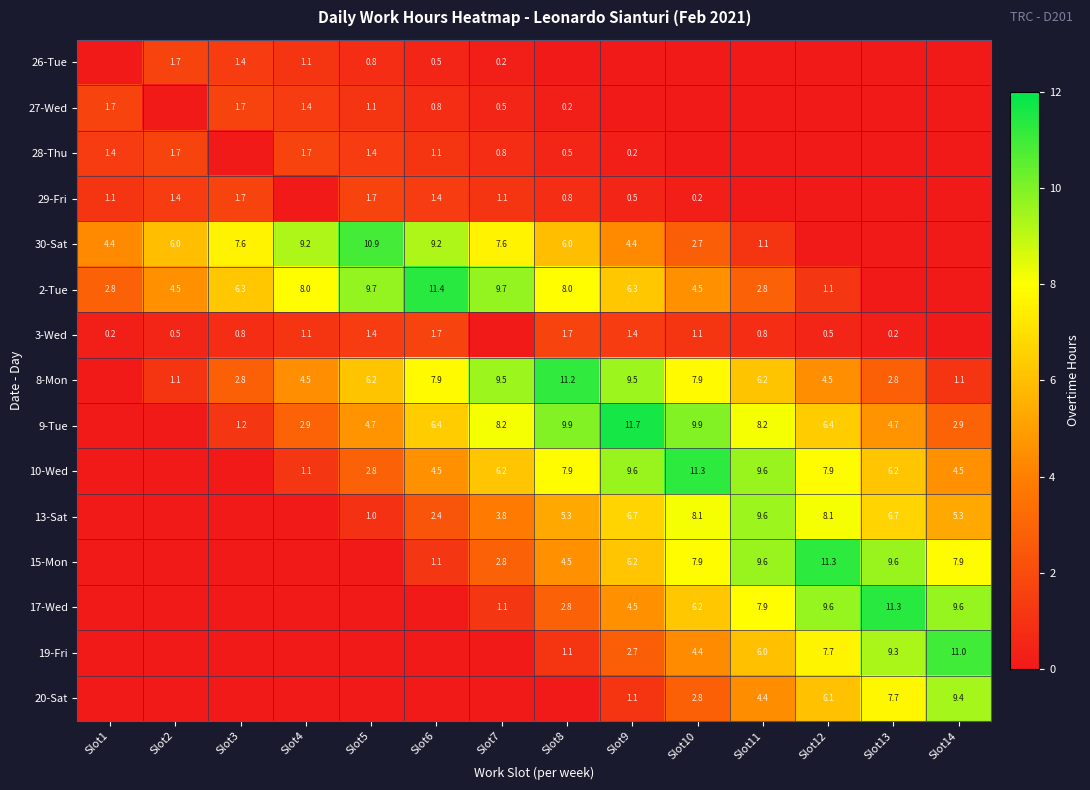

The value of 9-Tue at Slot11 is 3.8. True or false?

False